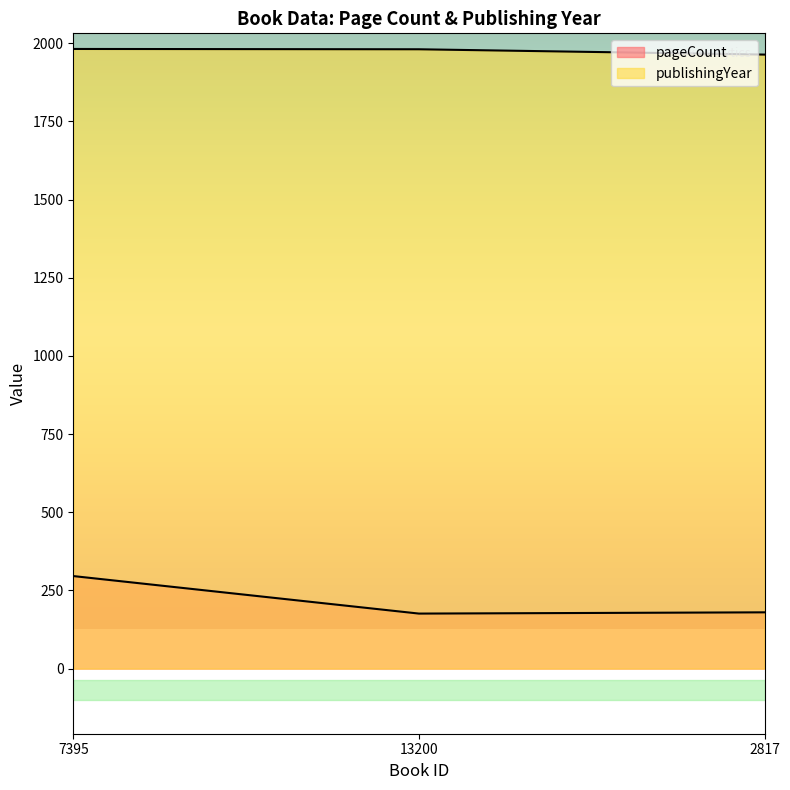

What position from the right is 13200?

2